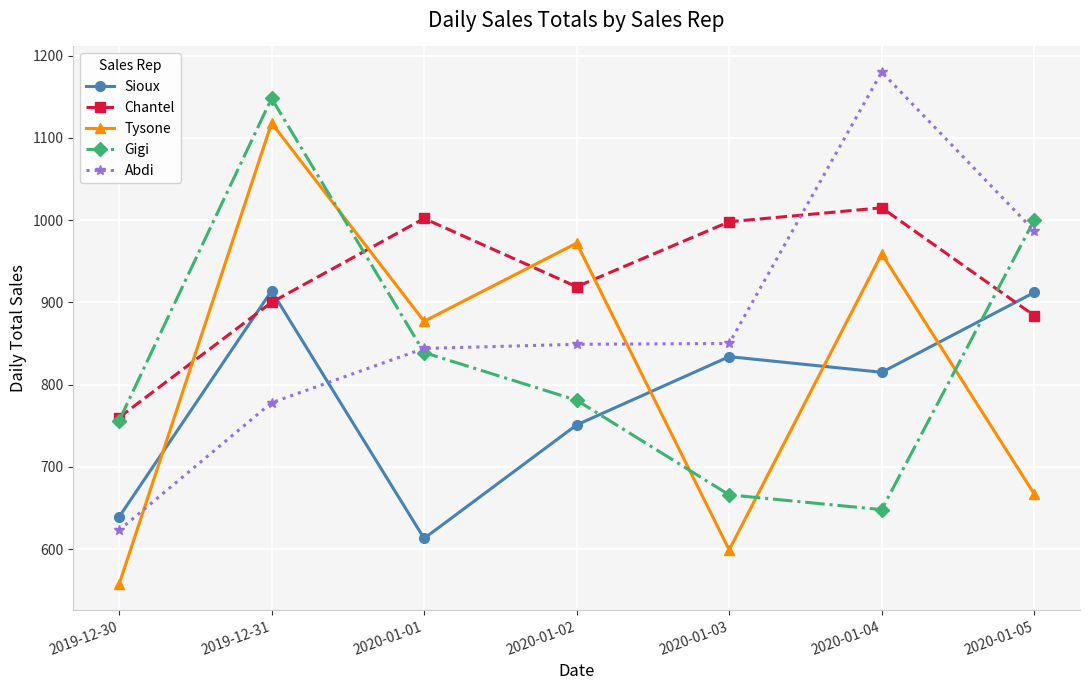

How many lines are shown in the chart?

5